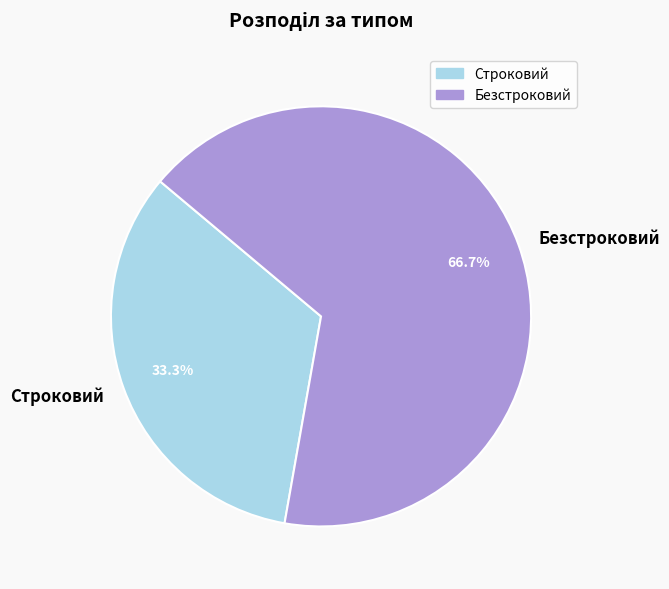

Rank the categories by value from lowest to highest.

Строковий, Безстроковий